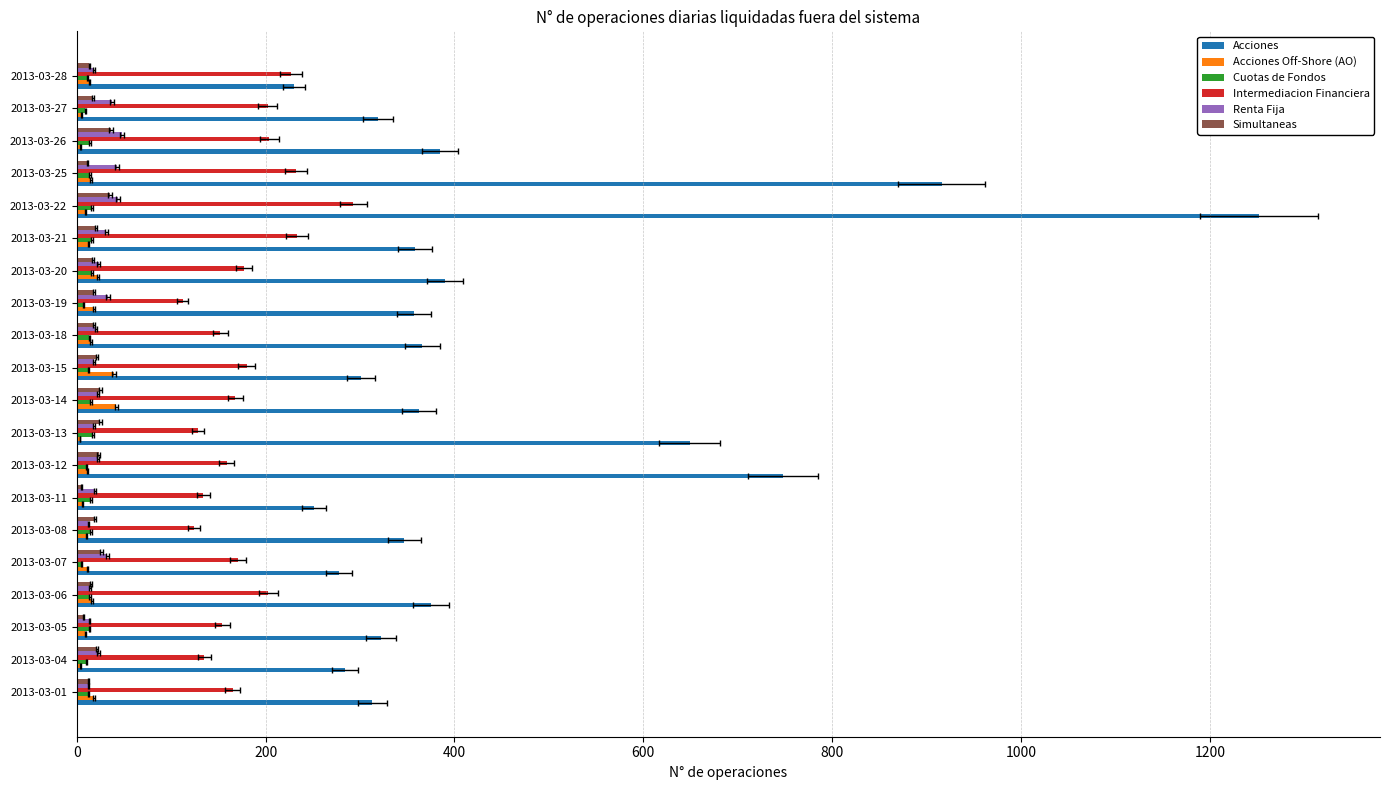

What are all the series names shown in the legend?

Acciones, Acciones Off-Shore (AO), Cuotas de Fondos, Intermediacion Financiera, Renta Fija, Simultaneas